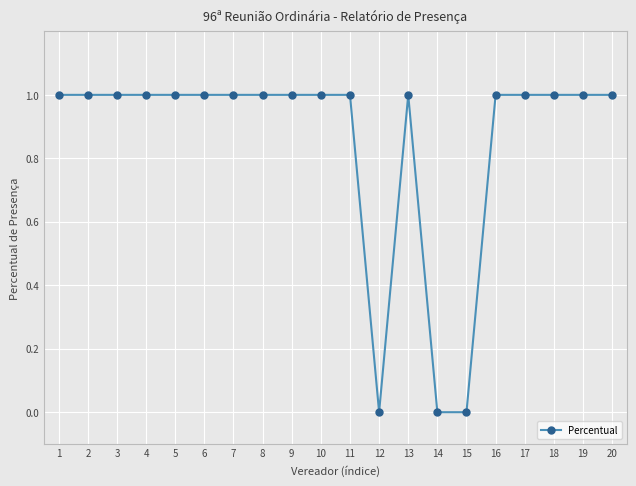

How many distinct data groups are displayed?

1